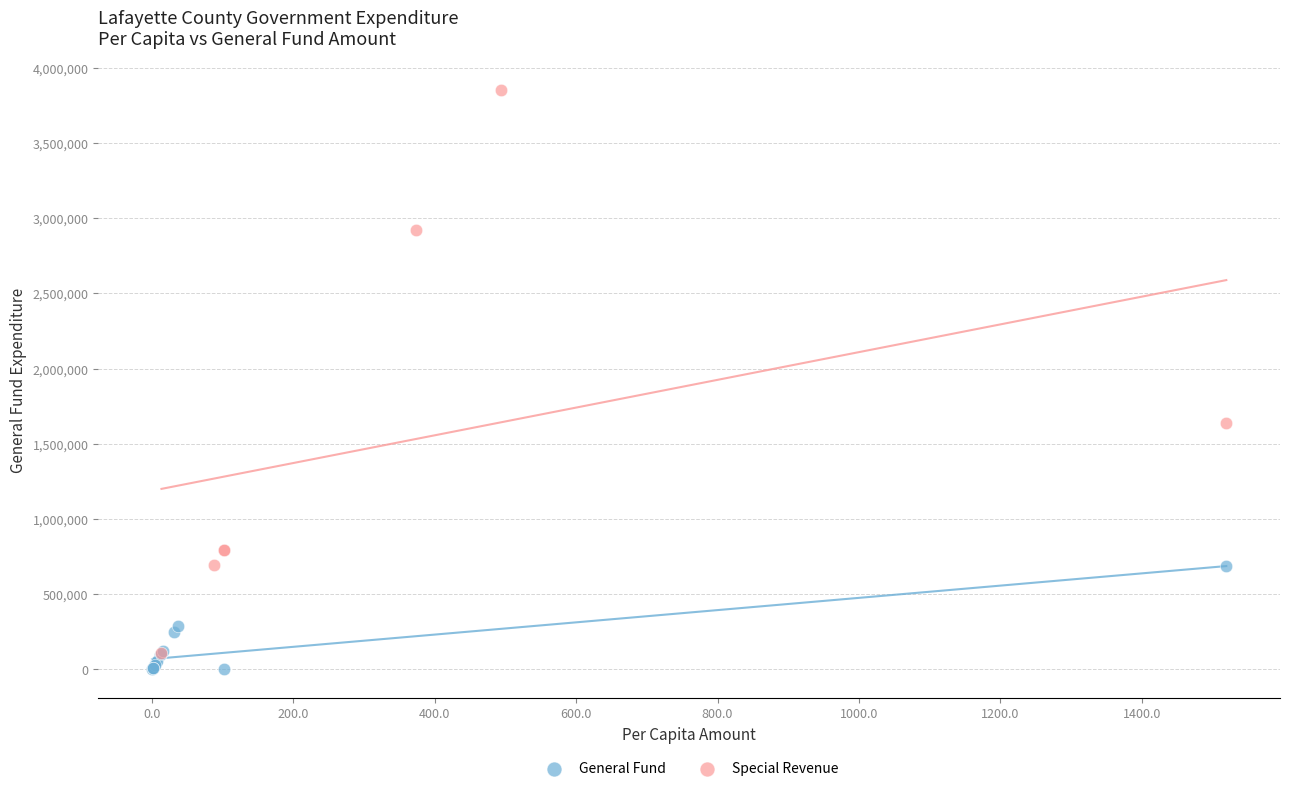

Which series has the largest Y range (max minus min)?

Special Revenue